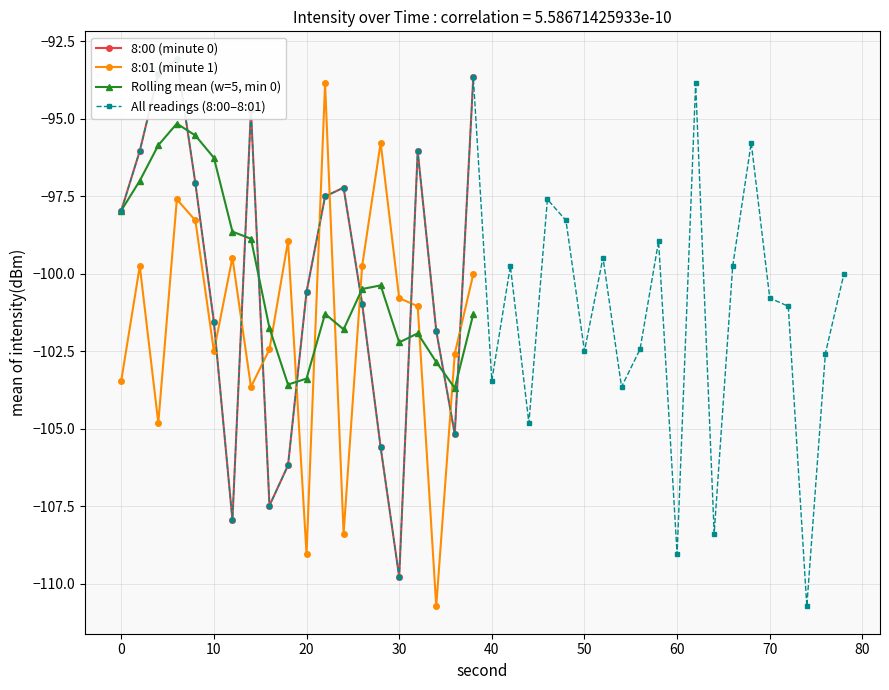

What is the maximum value for Rolling mean (w=5, min 0)?

-95.2